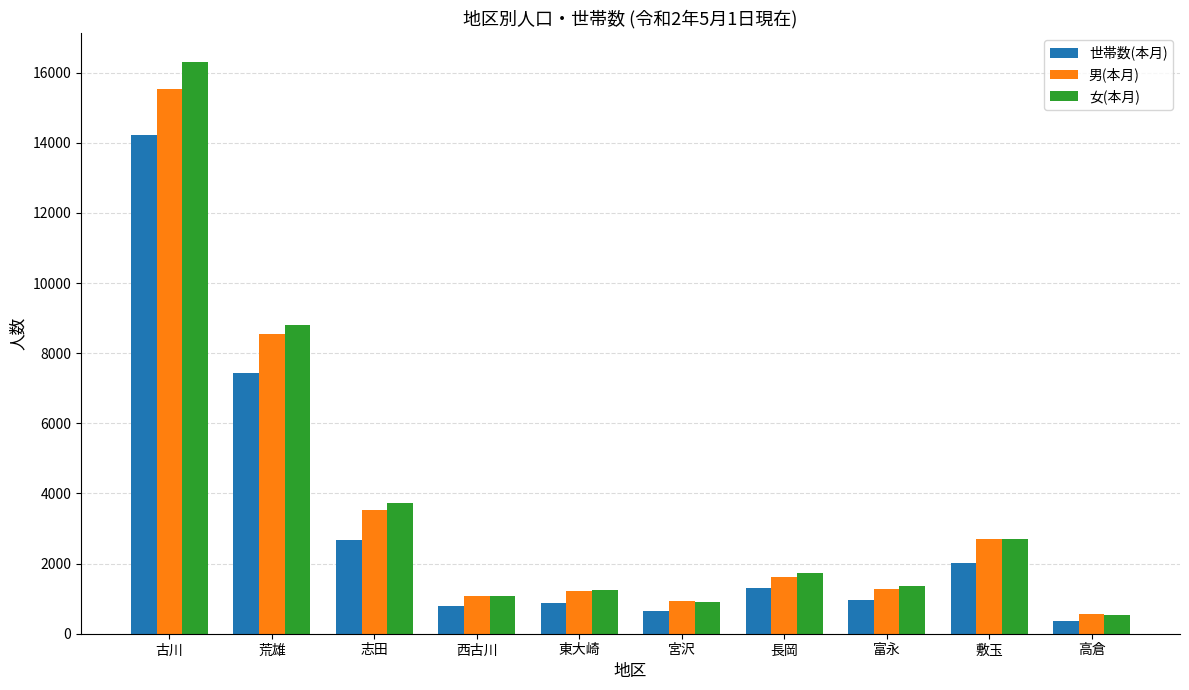

Where does the 世帯数(本月) series first go above 1317?

古川